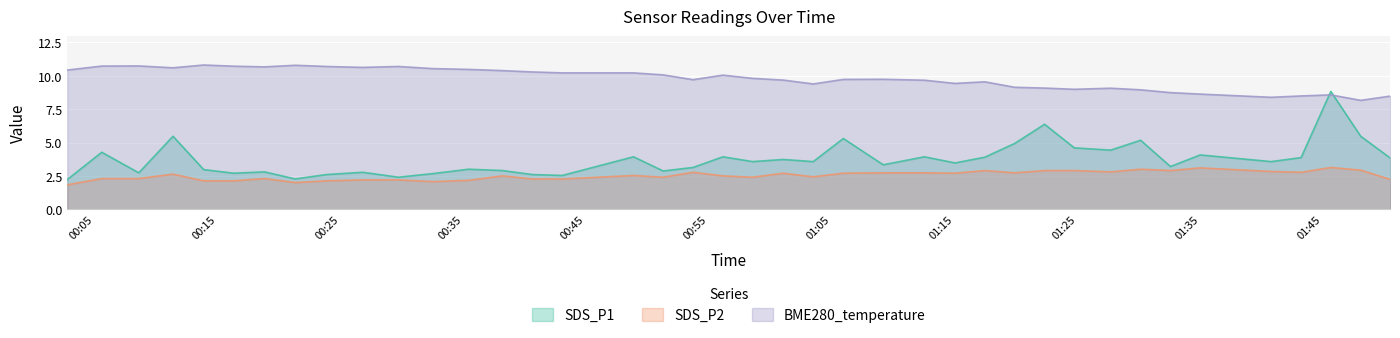

At which label is SDS_P1 closest to 5?

2023/04/28 01:19:54